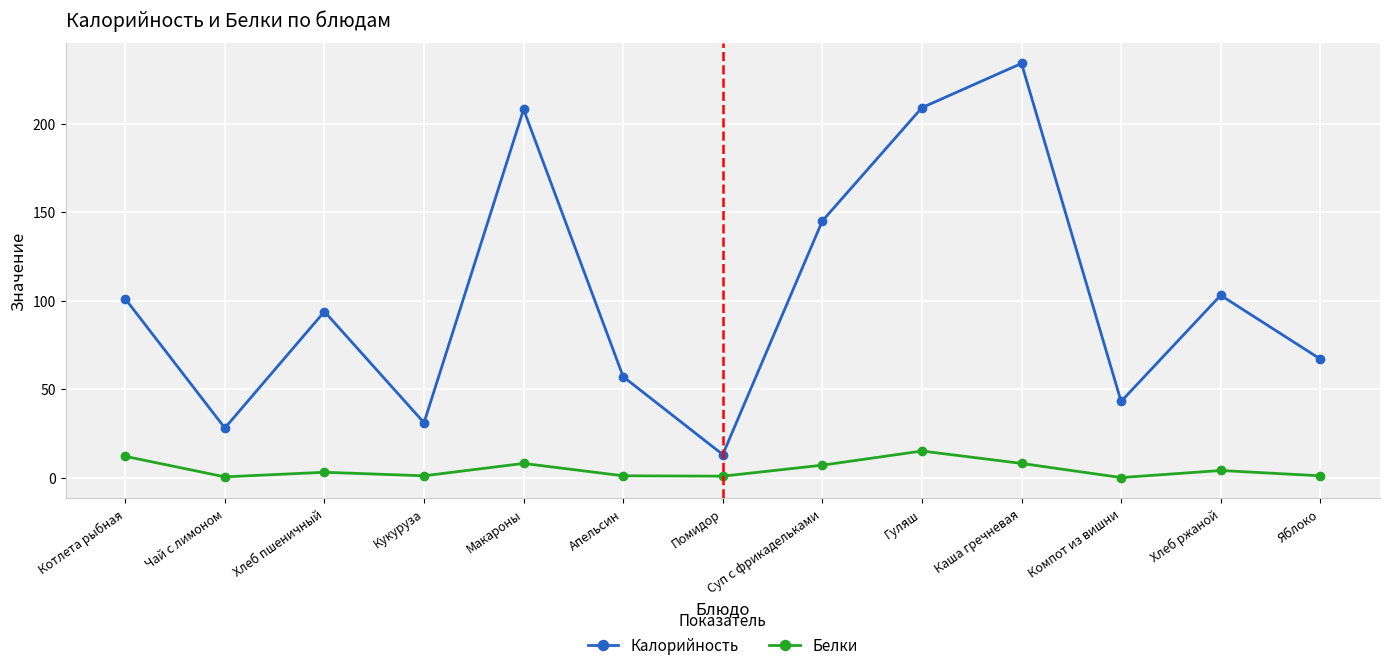

What is the label of the 12th point from the left?

Хлеб ржаной